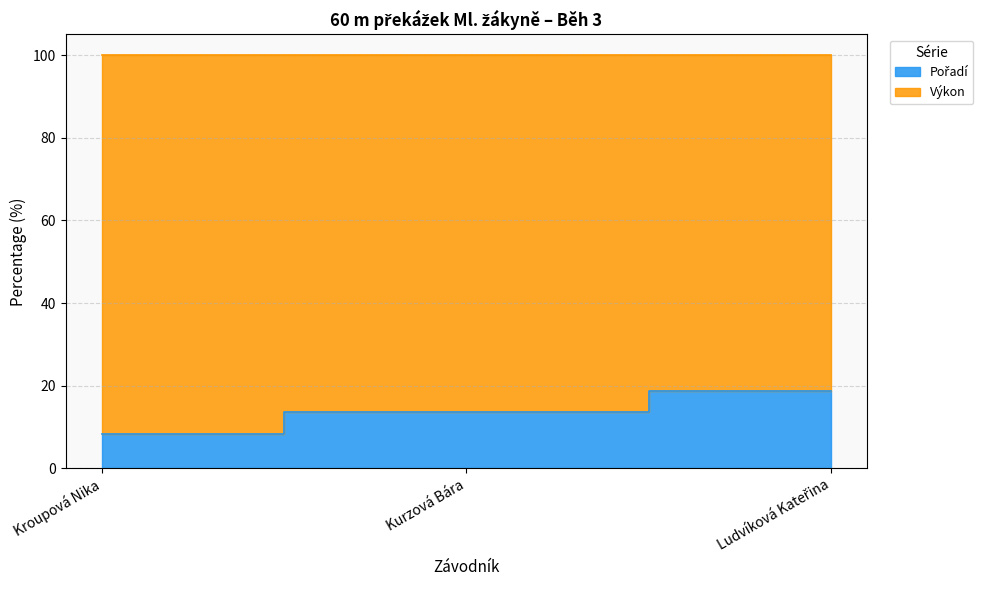

Which has a higher value, Kurzová Bára or Kroupová Nika?

Kurzová Bára